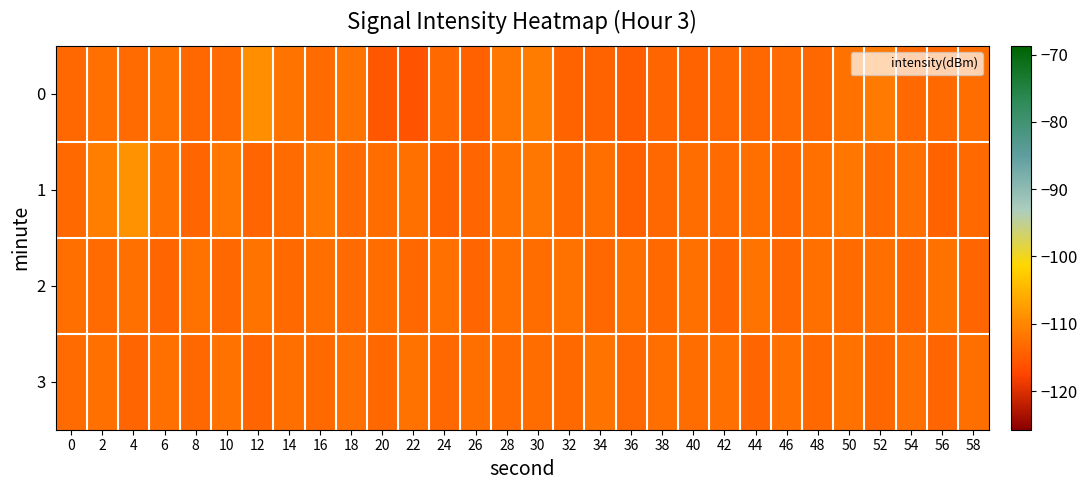

What is the difference between the highest and lowest values at 50?

1.4